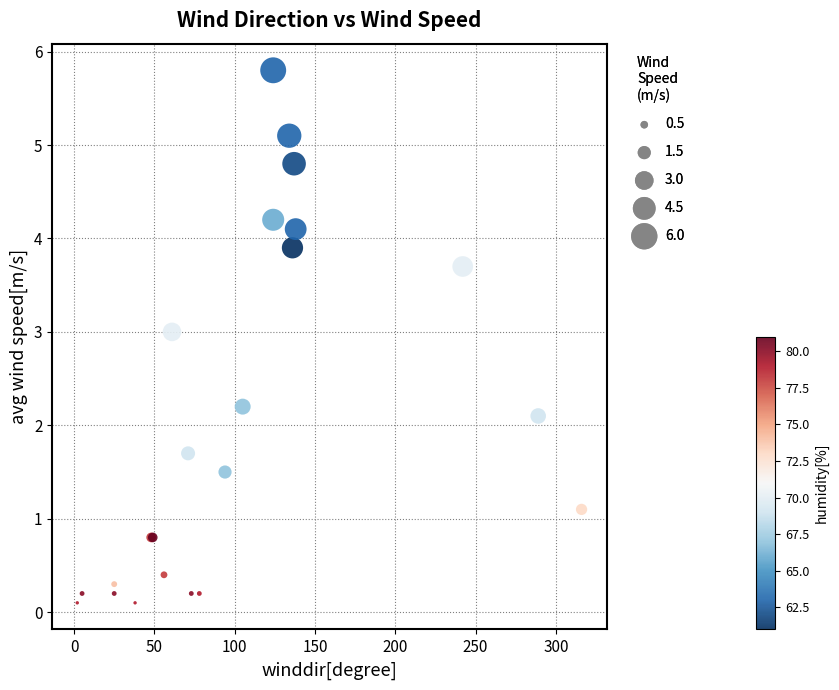

What Y value in the scatter plot is closest to 2?

2.1